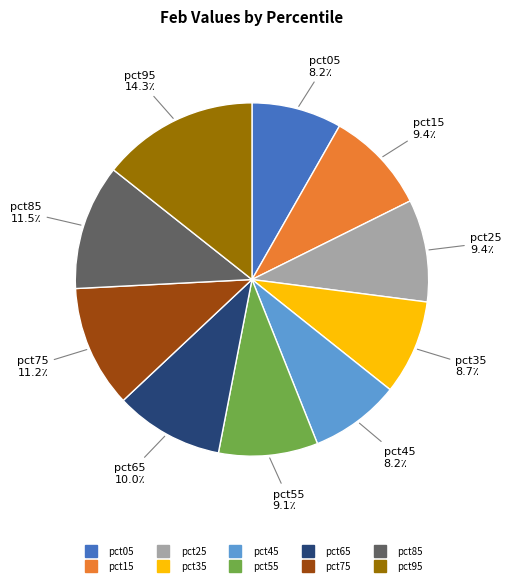

What is the largest slice in the pie chart?

pct95